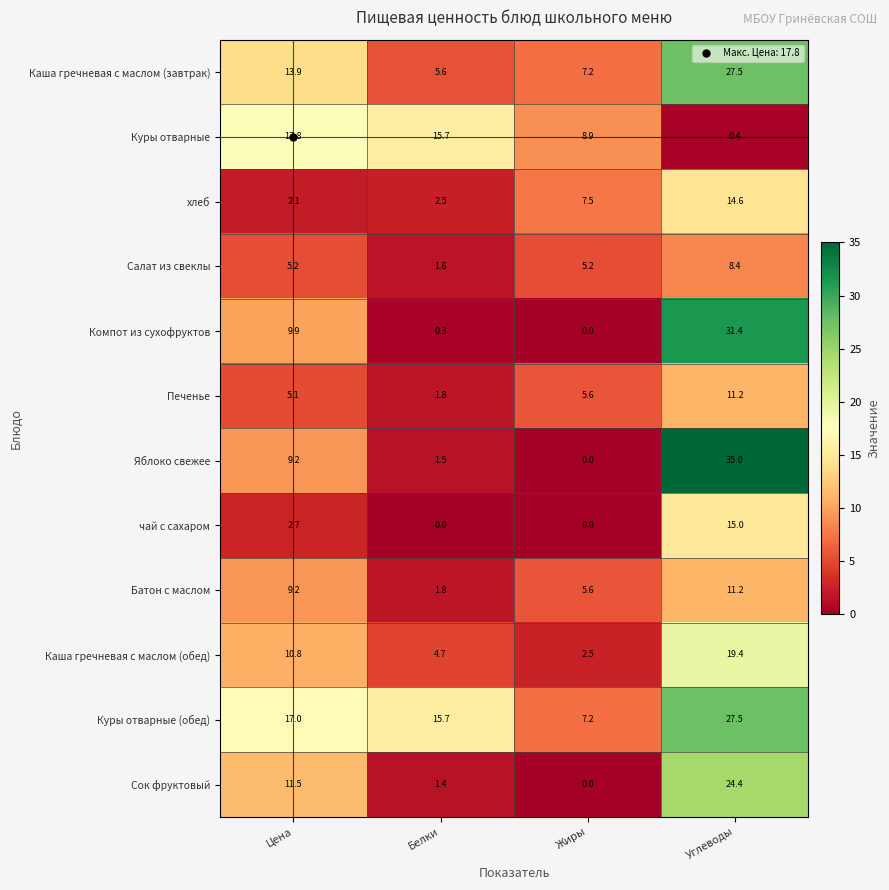

Read the Каша гречневая с маслом (завтрак) value at Жиры.

7.2